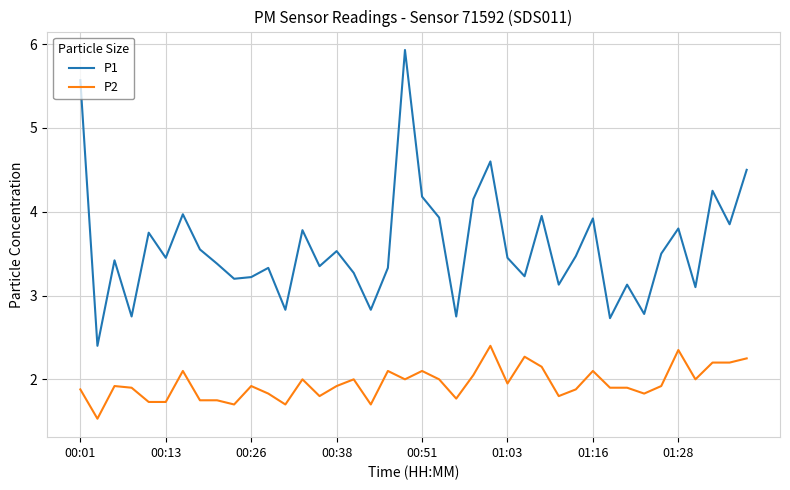

What is the maximum value for P1?

5.9